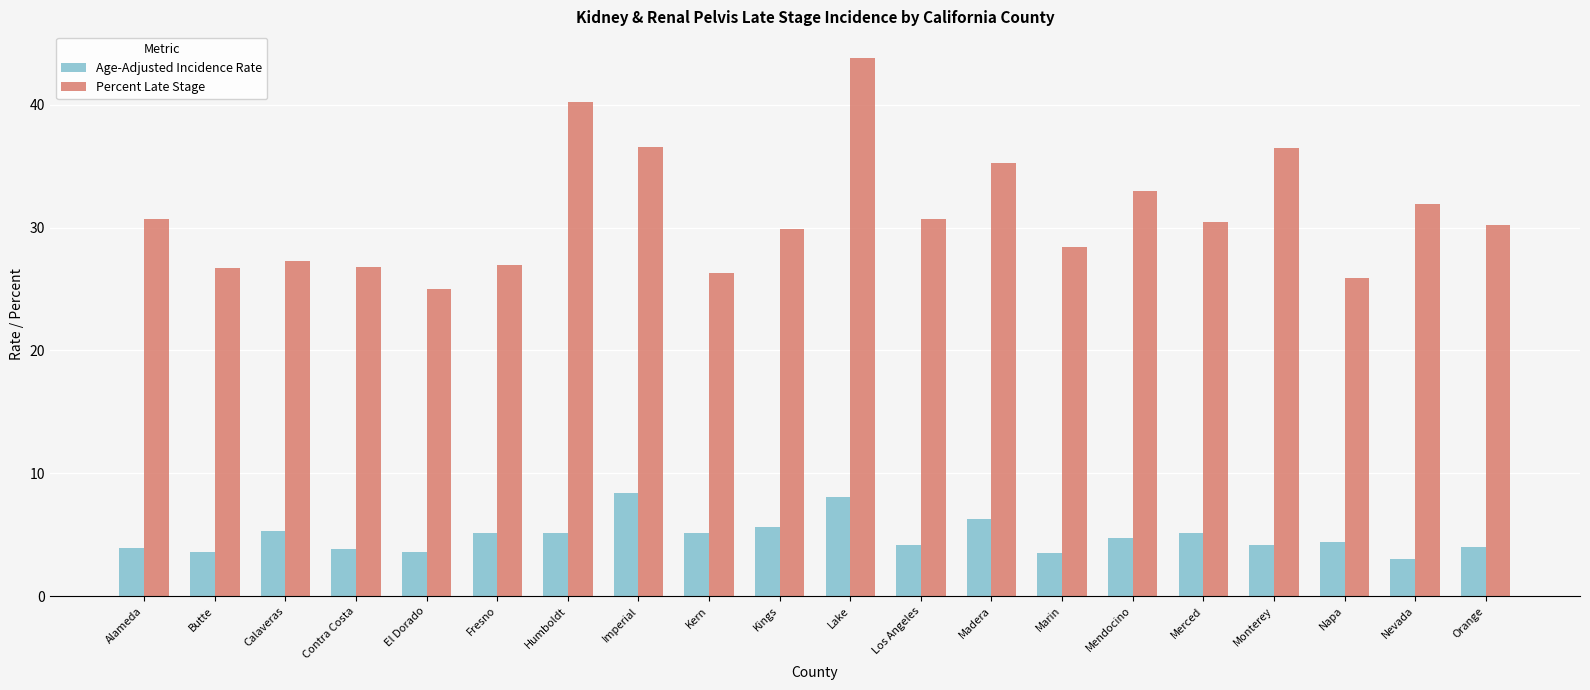

What is the smallest value displayed?

3.0